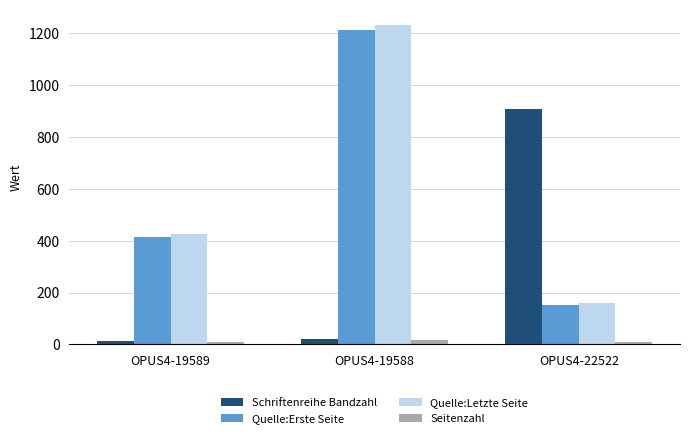

How many bars are there in total?

12